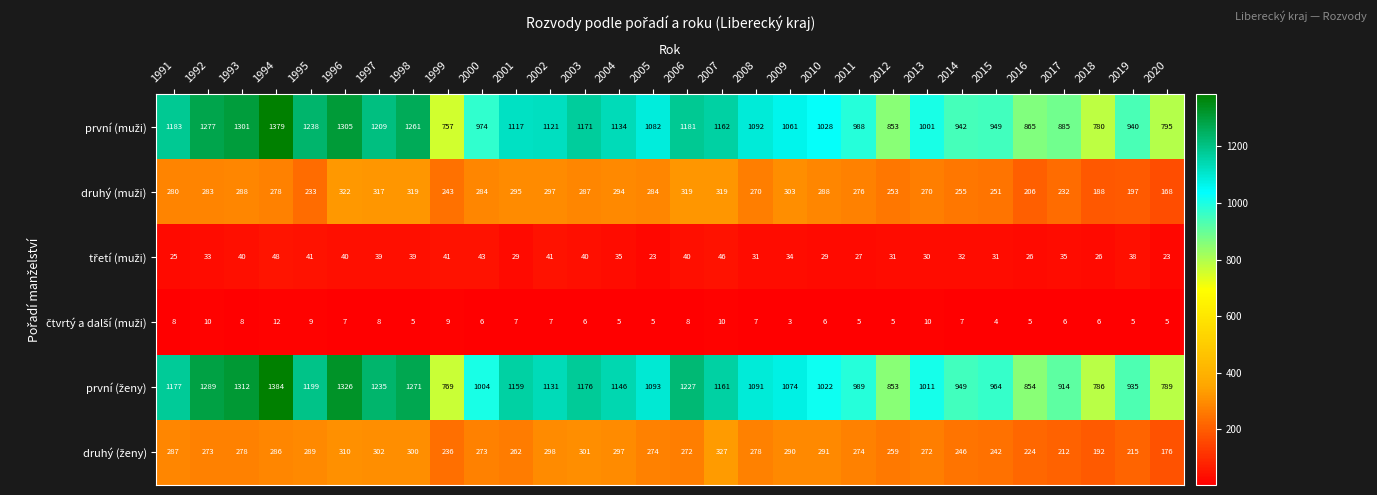

What is the greatest value displayed?

1384